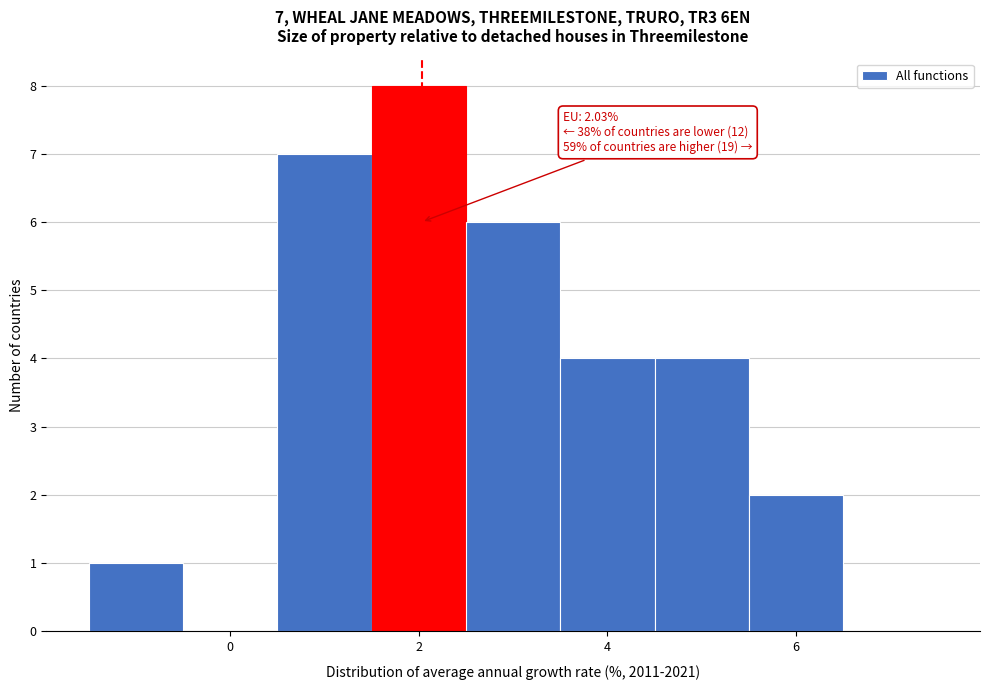

Which range on the x-axis has the tallest bar?

1.5 to 2.5